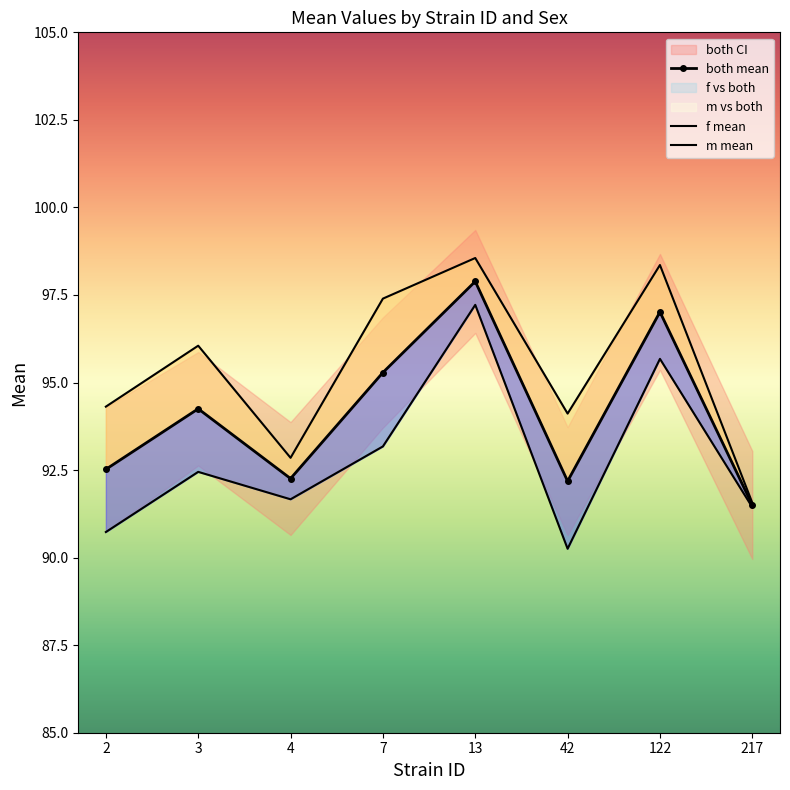

Which series has the largest total across all categories?

m_mean